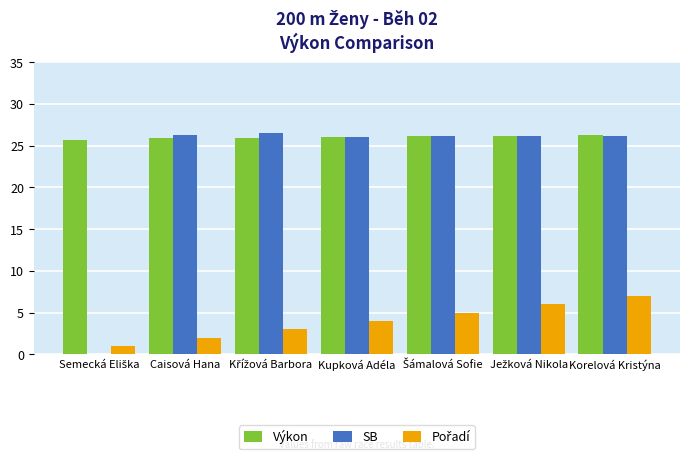

Is it true that Výkon equals 25.9 at Caisová Hana?

True